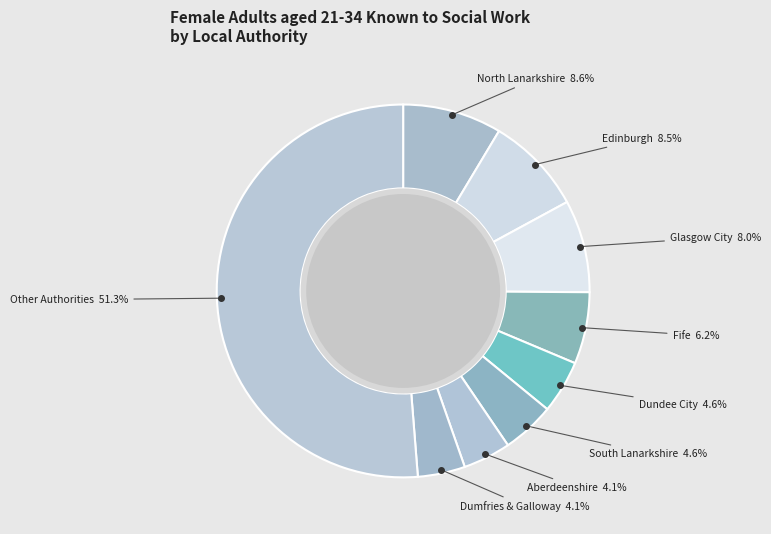

The South Lanarkshire slice represents 14% of the pie. True or false?

False